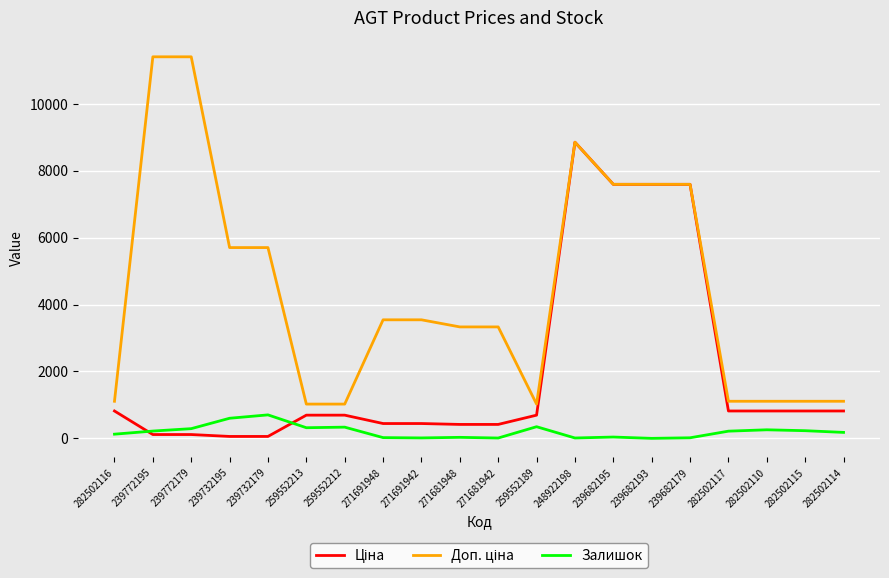

At which label does Залишок first exceed 215?

239772195